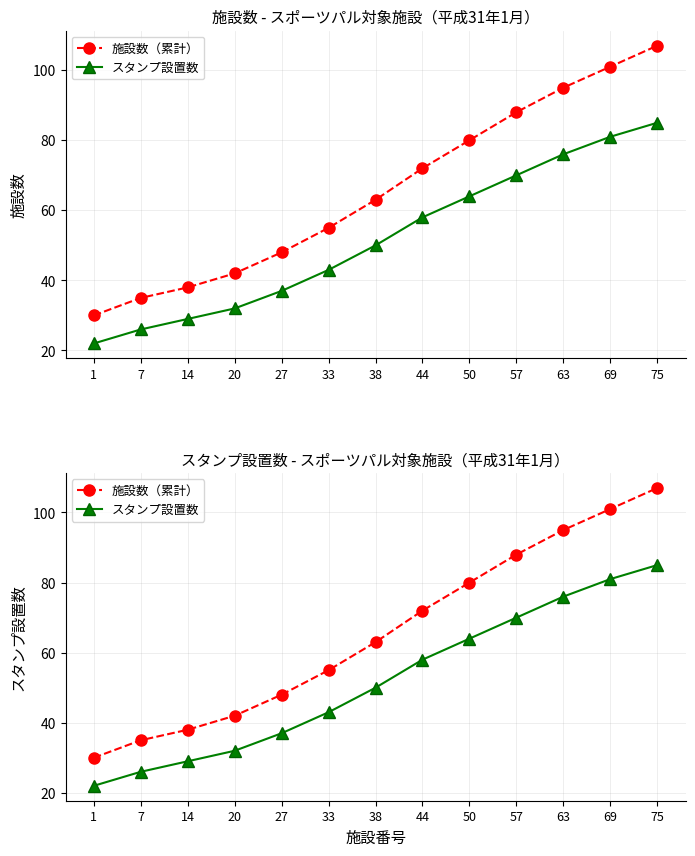

Between 1 and 50, which series saw the biggest shift?

施設数（累計）